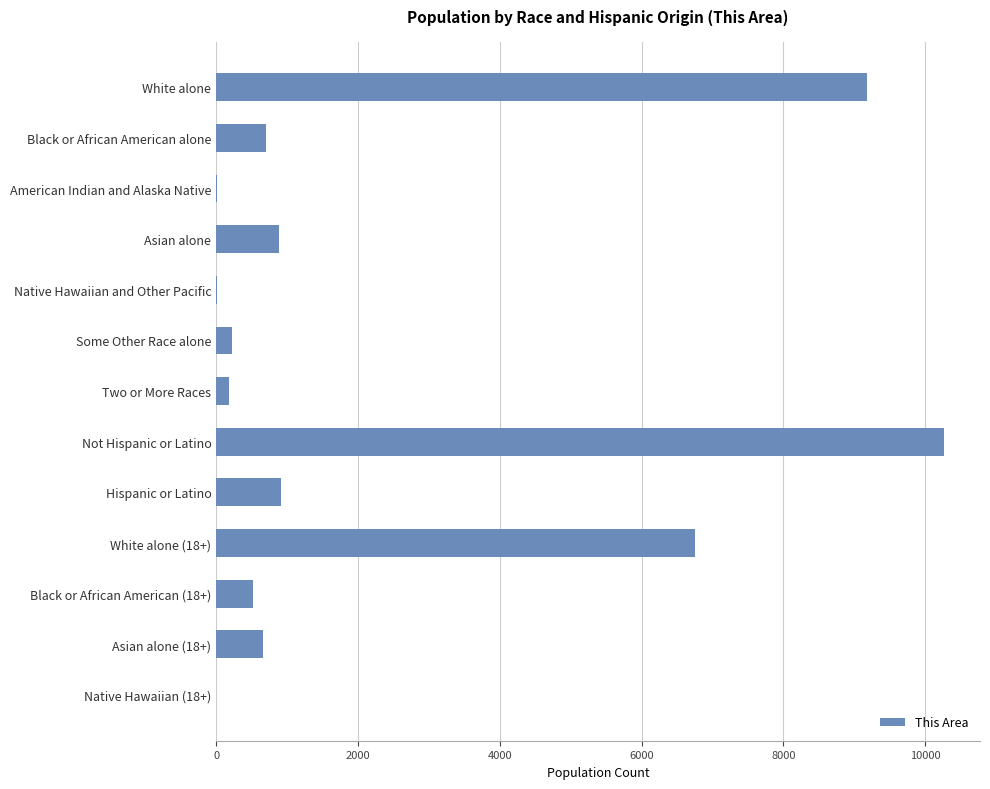

Is it true that the value at Some Other Race alone is 218?

True